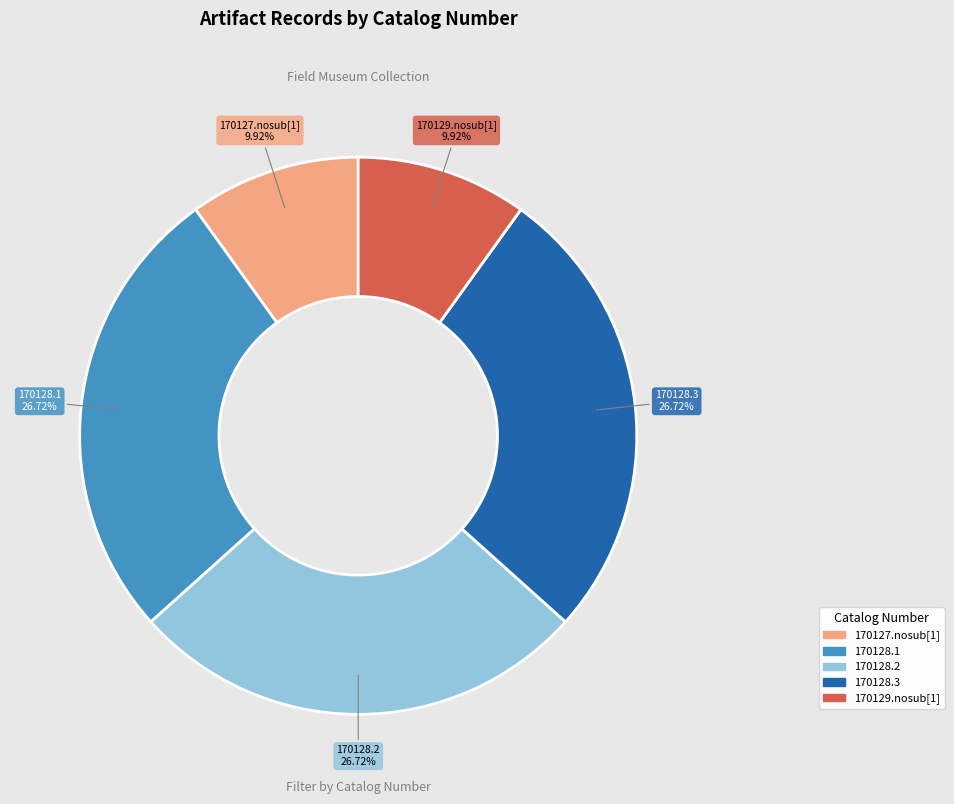

To the nearest percent, what is the combined percentage of 170128.3 and 170129.nosub[1]?

37%